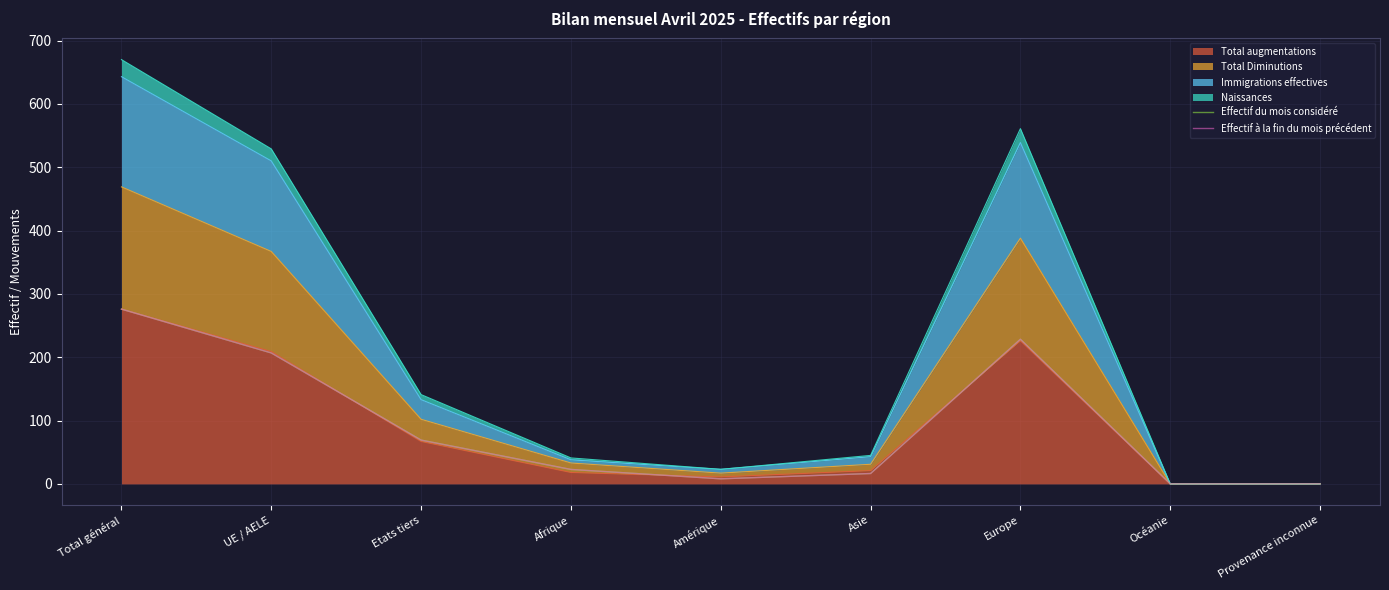

What position from the left is Europe?

7